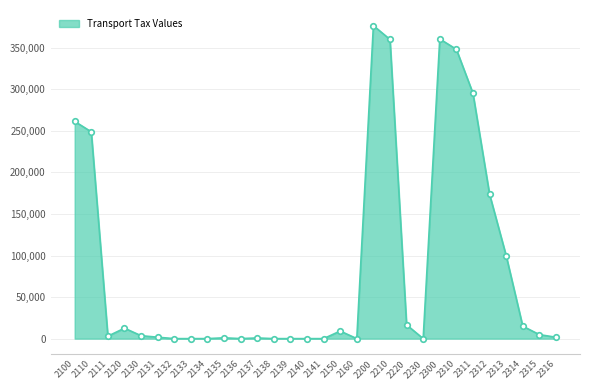

What is the sum of all values?

2594109